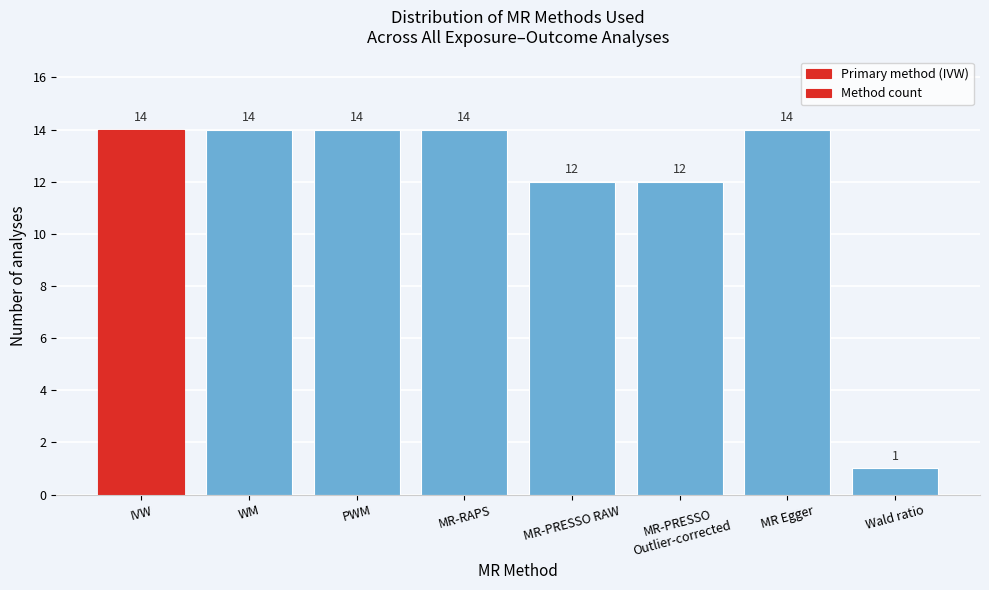

Reading right to left, transcribe all the data shown in this chart.

1	14	12	12	14	14	14	14